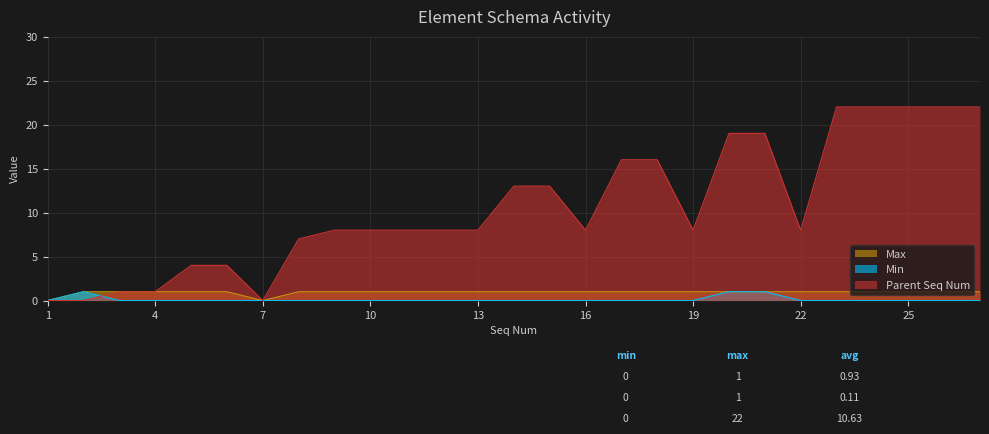

What is the highest value of the Min series?

1